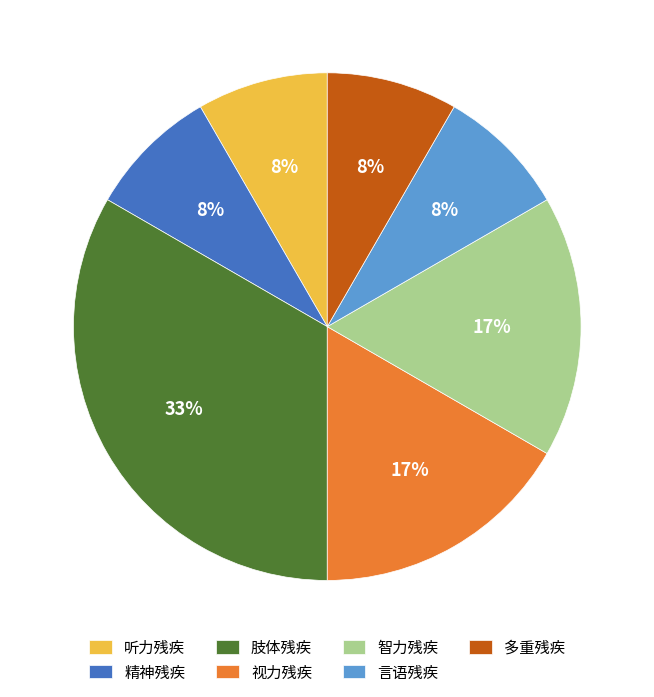

The 多重残疾 slice represents 8% of the pie. True or false?

True